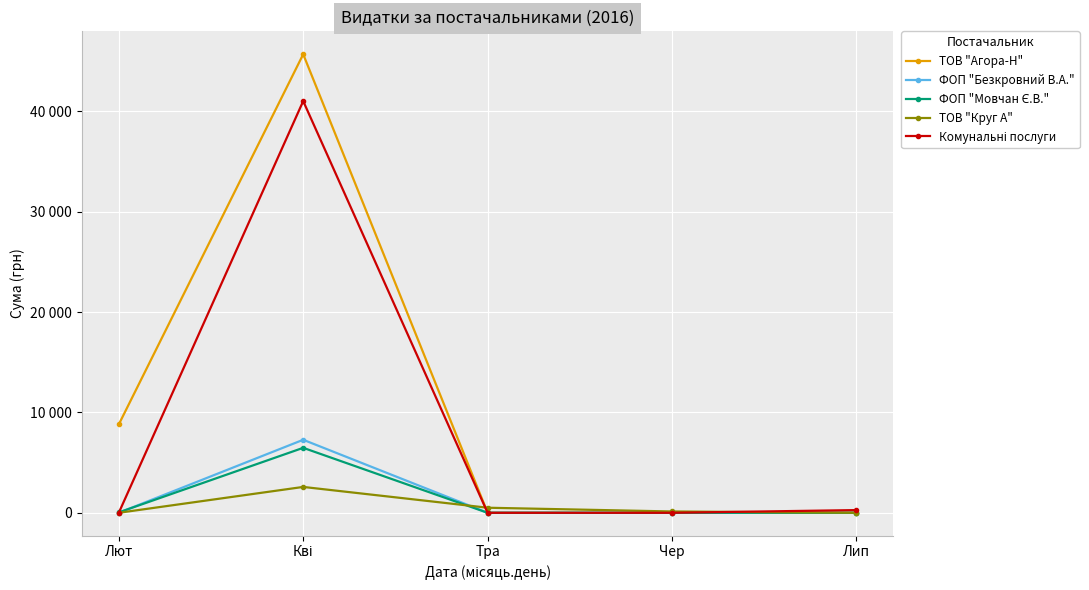

At how many categories does at least one series exceed 18138?

1